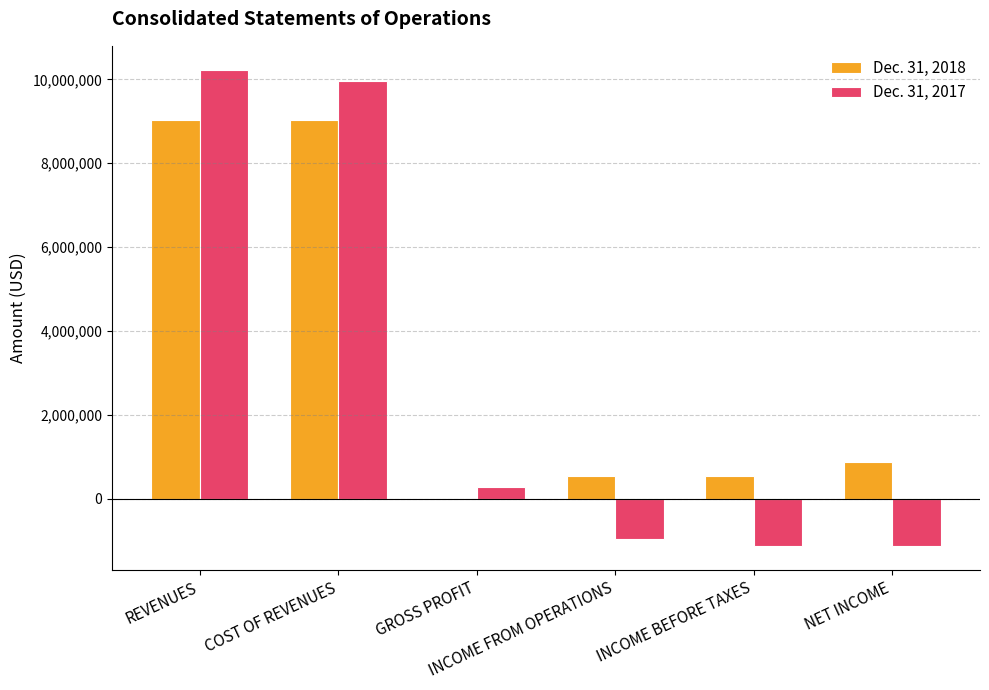

How many groups of bars are there?

6